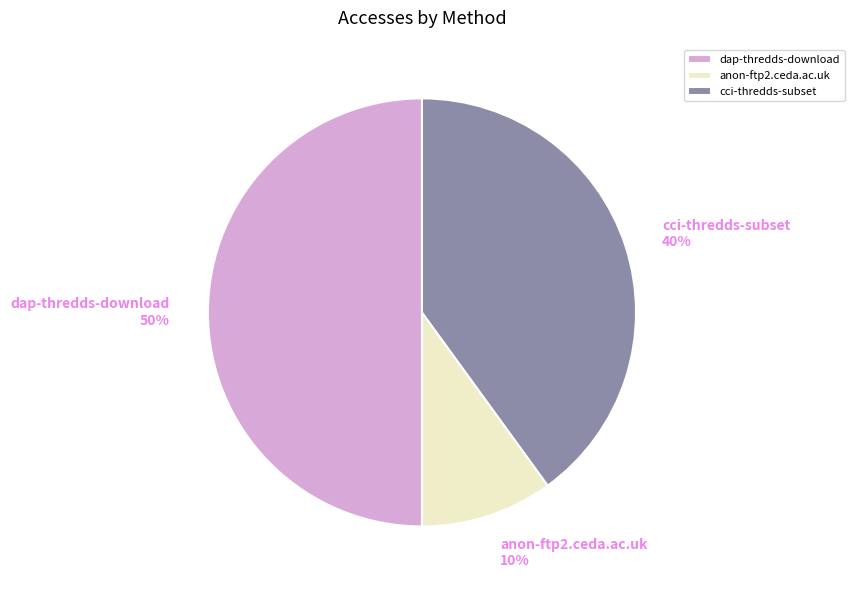

To the nearest percent, what portion does cci-thredds-subset represent?

40%